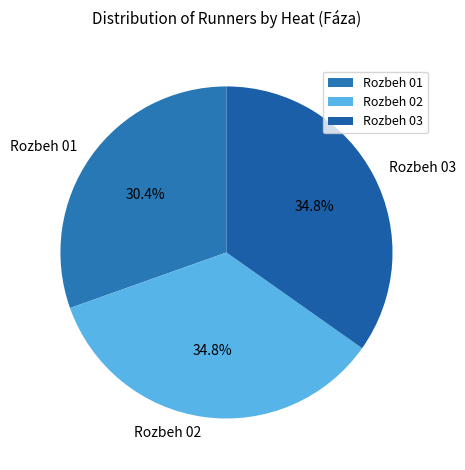

What percentage is NOT represented by Rozbeh 02?

65.2%